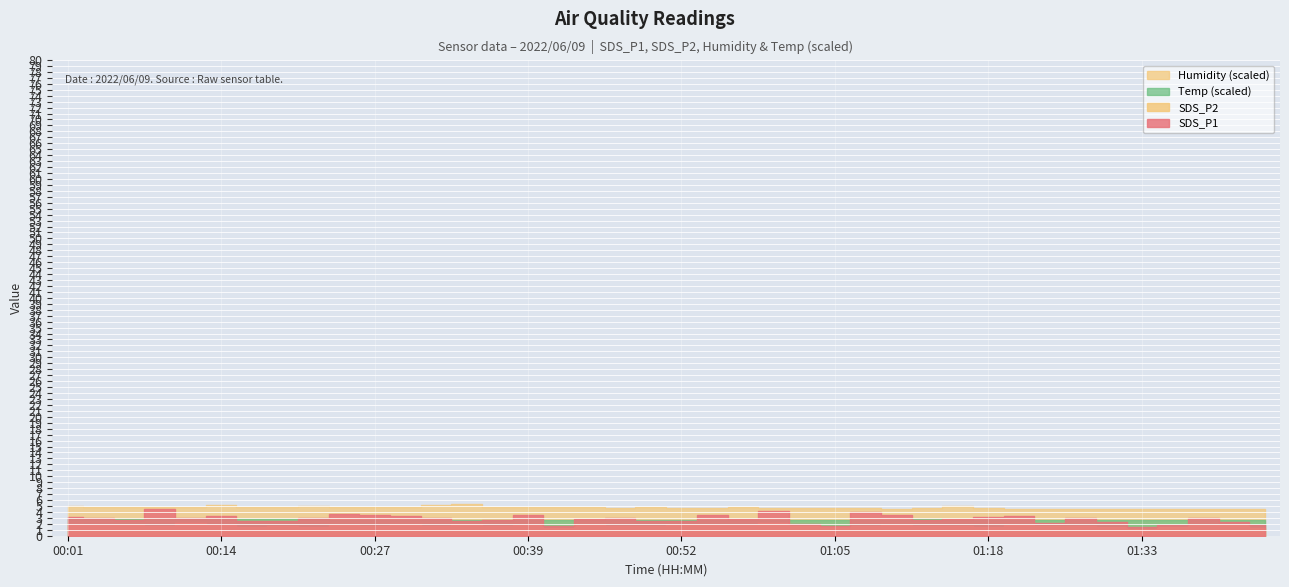

What is the label of the 25th point from the right?

00:39